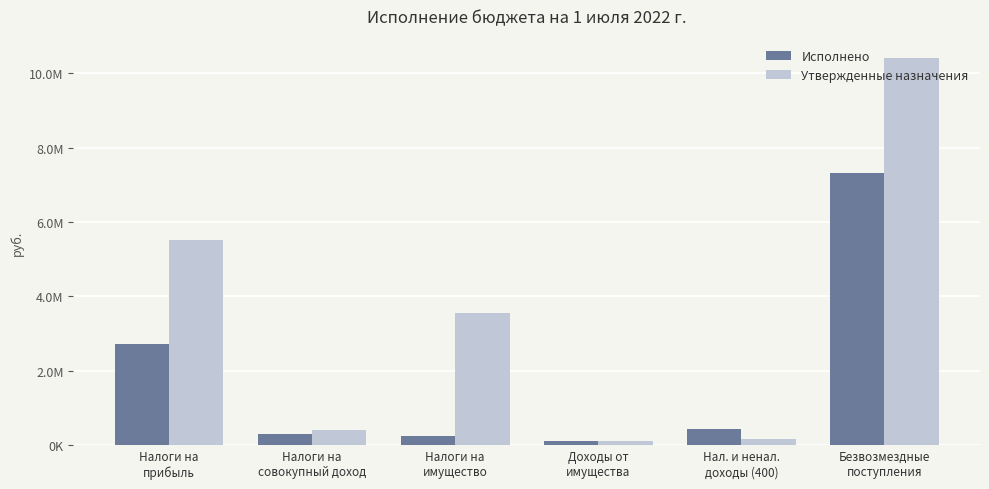

Reading right to left, transcribe all the data shown in this chart.

Исполнено: Безвозмездные
поступления=7318717.2	Нал. и ненал.
доходы (400)=427903.4	Доходы от
имущества=104487.3	Налоги на
имущество=258598.2	Налоги на
совокупный доход=297349.3	Налоги на
прибыль=2718146.2
Утвержденные назначения: Безвозмездные
поступления=10408824.6	Нал. и ненал.
доходы (400)=164300.0	Доходы от
имущества=124300.0	Налоги на
имущество=3550000.0	Налоги на
совокупный доход=400000.0	Налоги на
прибыль=5517000.0